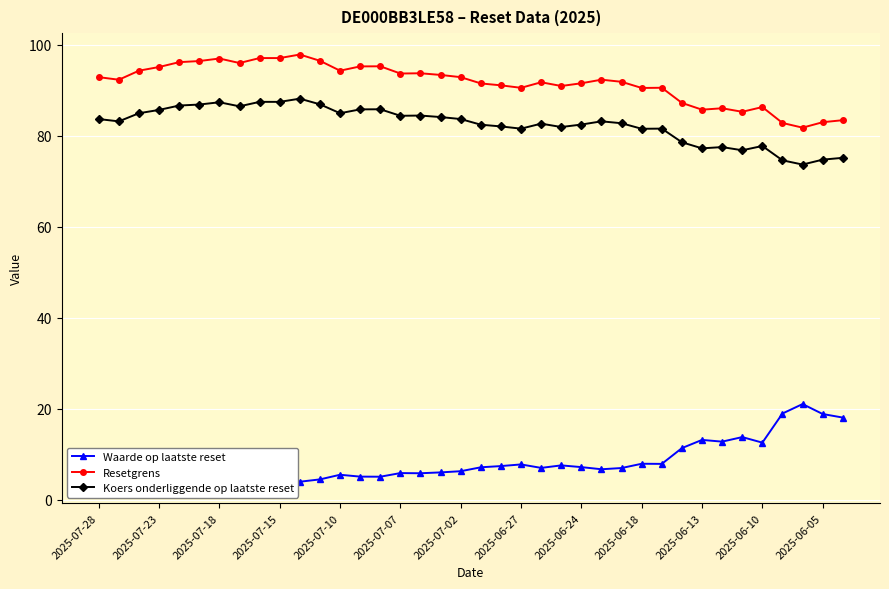

What is the value of the Koers onderliggende op laatste reset point at the 38th from the left?

75.2